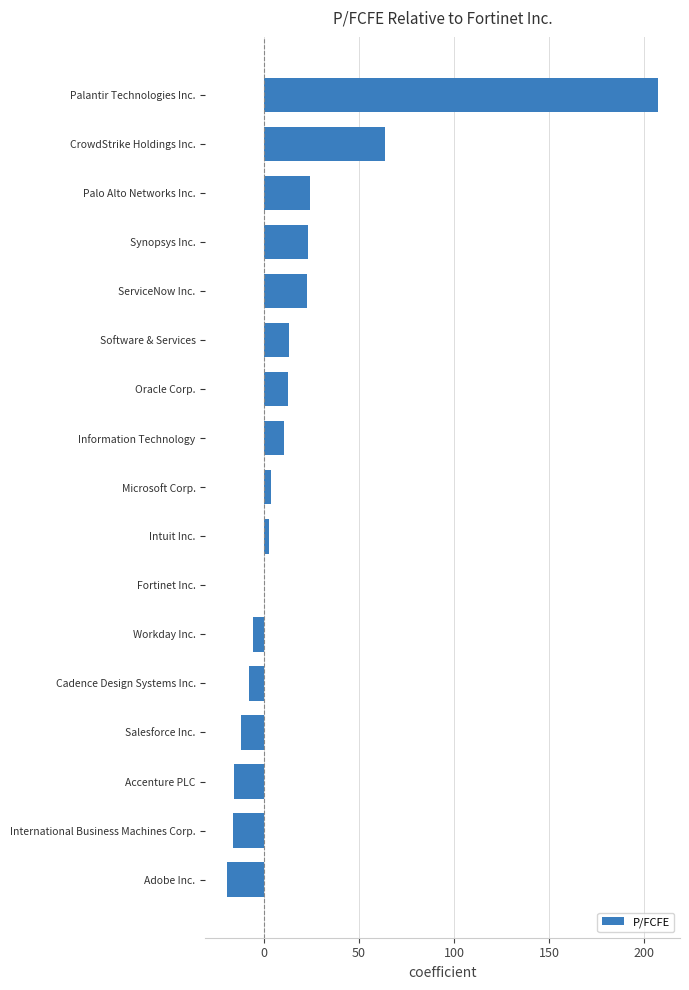

What is the change in value from Fortinet Inc. to Palantir Technologies Inc.?

+207.6